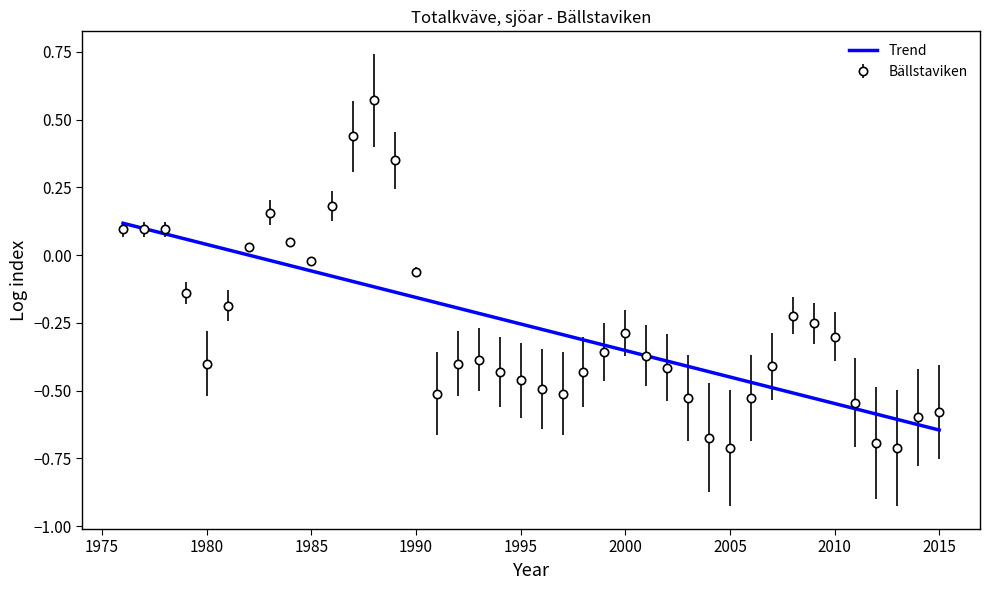

Which series has the widest spread of values?

Bällstaviken